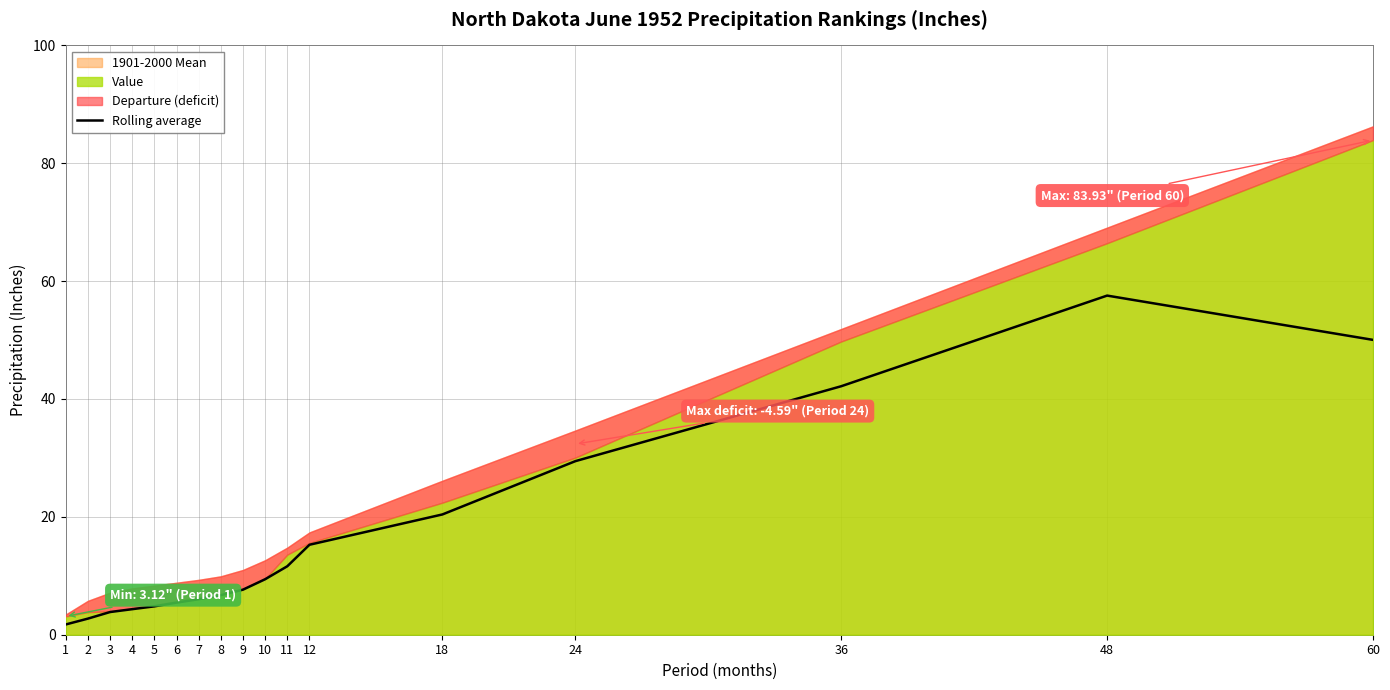

What is the value of the 2nd point from the left?

2.7